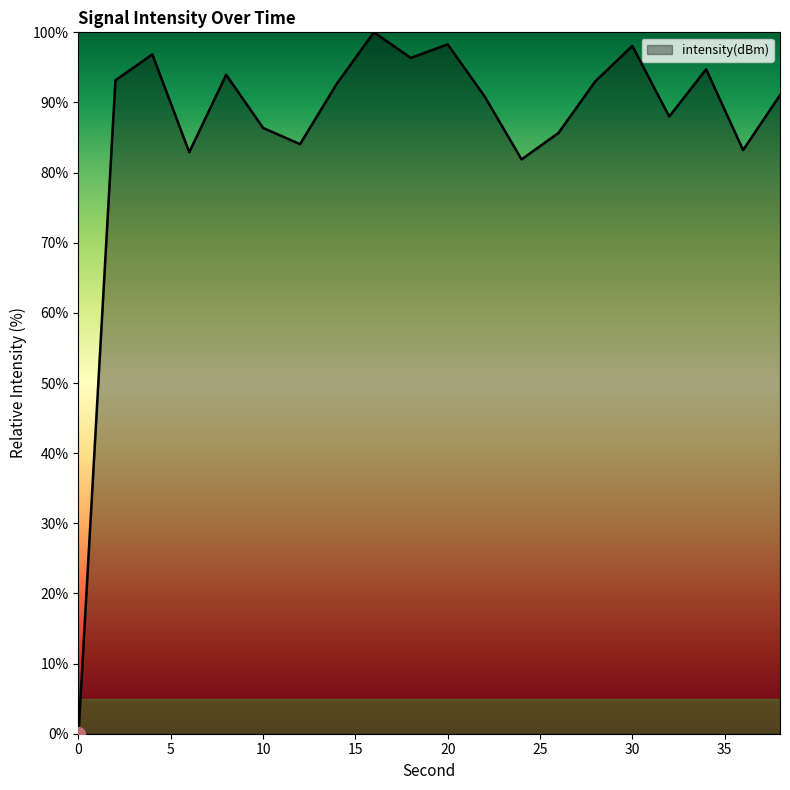

What is the difference between the maximum and minimum values?

100.0